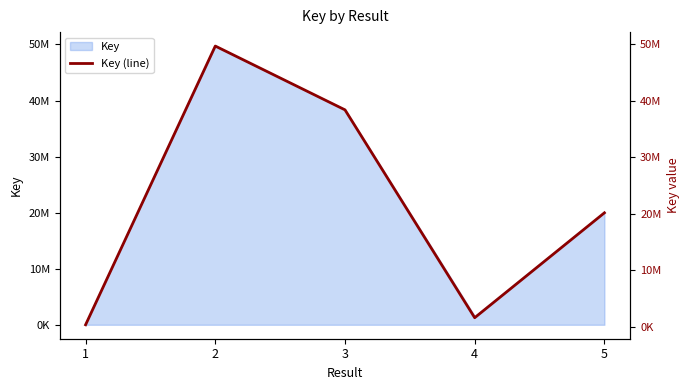

The value at 1 is 325214. True or false?

True